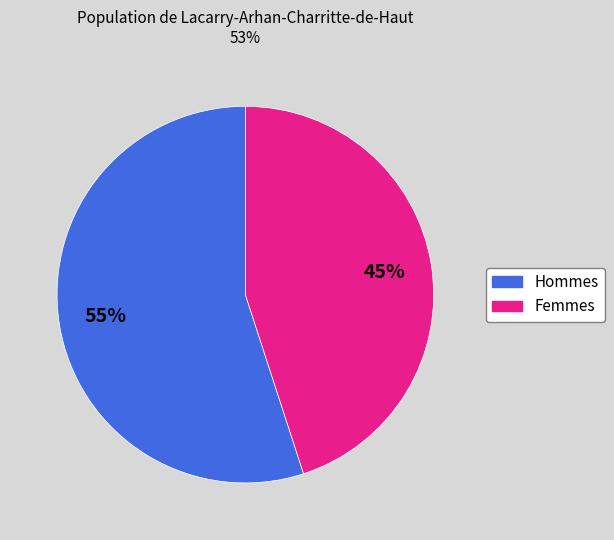

To the nearest percent, what is the average slice percentage?

50%